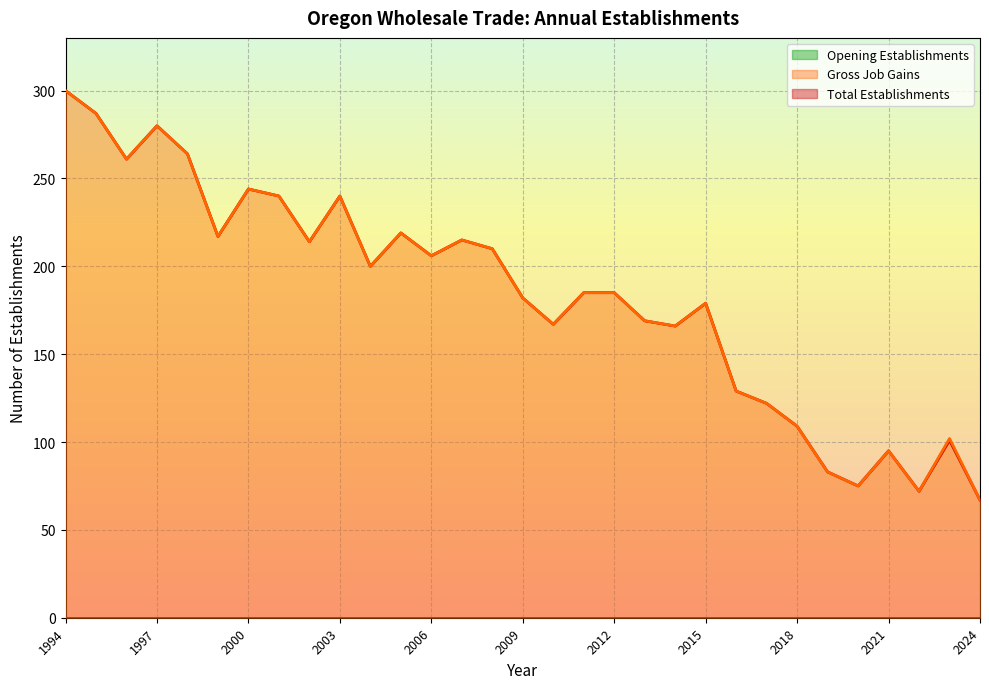

List the labels in order of Total Establishments value, largest first.

1994, 1995, 1997, 1998, 1996, 2000, 2001, 2003, 2005, 1999, 2007, 2002, 2008, 2006, 2004, 2011, 2012, 2009, 2015, 2013, 2010, 2014, 2016, 2017, 2018, 2023, 2021, 2019, 2020, 2022, 2024